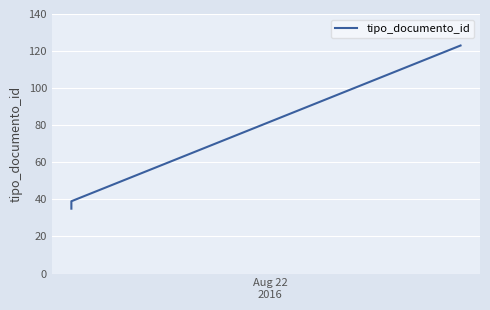

What is the difference between the second highest and minimum values?

4